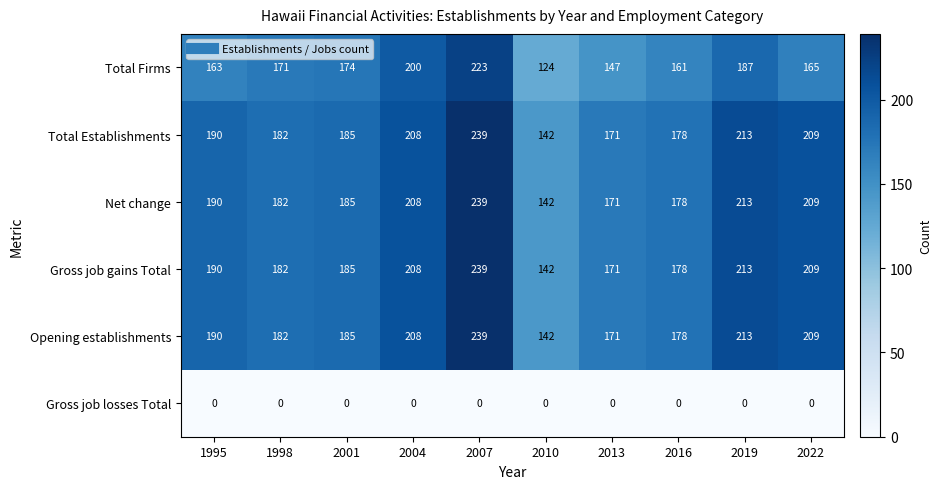

Between 2004 and 2019, which series saw the biggest shift?

Total Firms